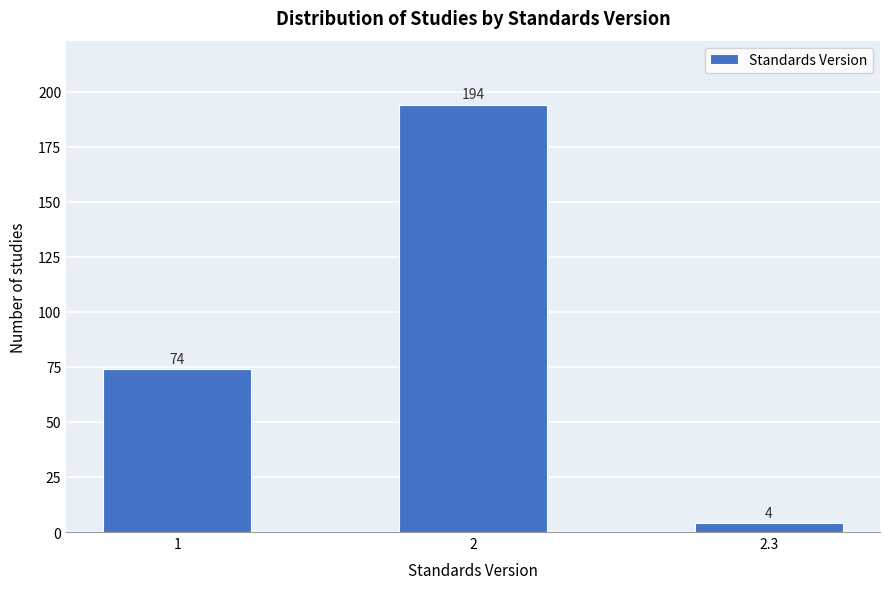

Reading left to right, transcribe all the data shown in this chart.

74	194	4